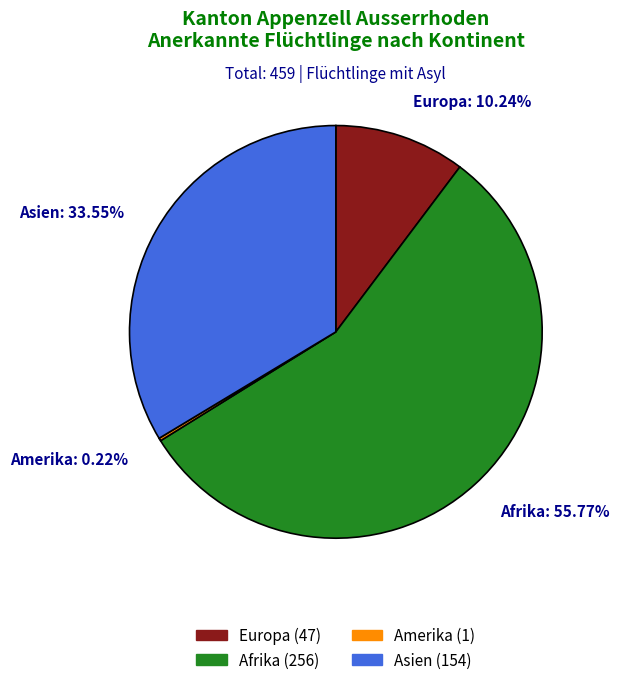

What is the largest slice in the pie chart?

Afrika